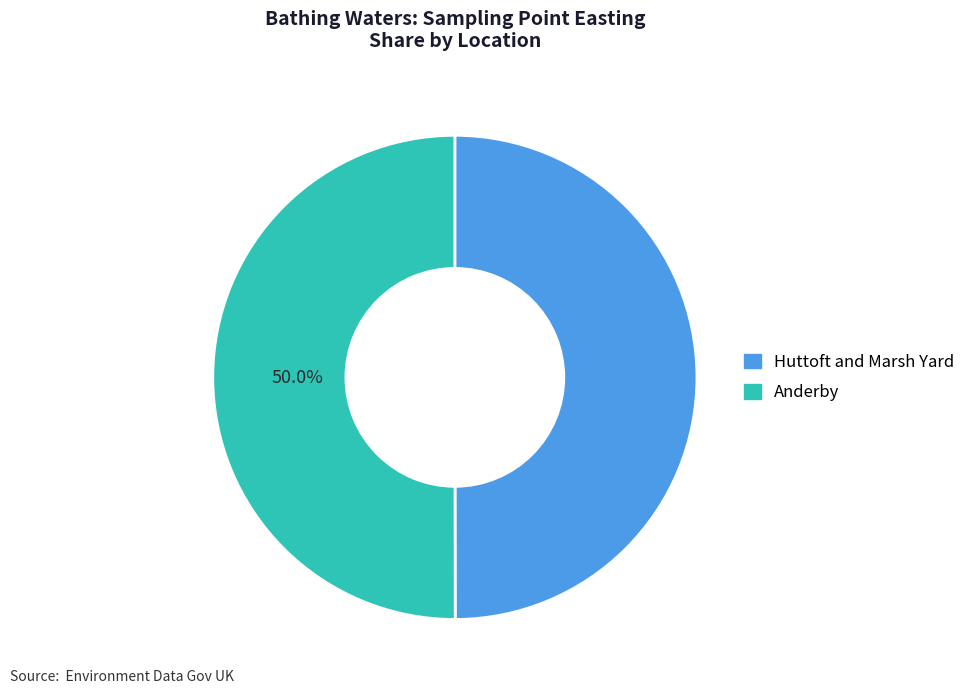

True or false: Anderby accounts for 58% of the total.

False